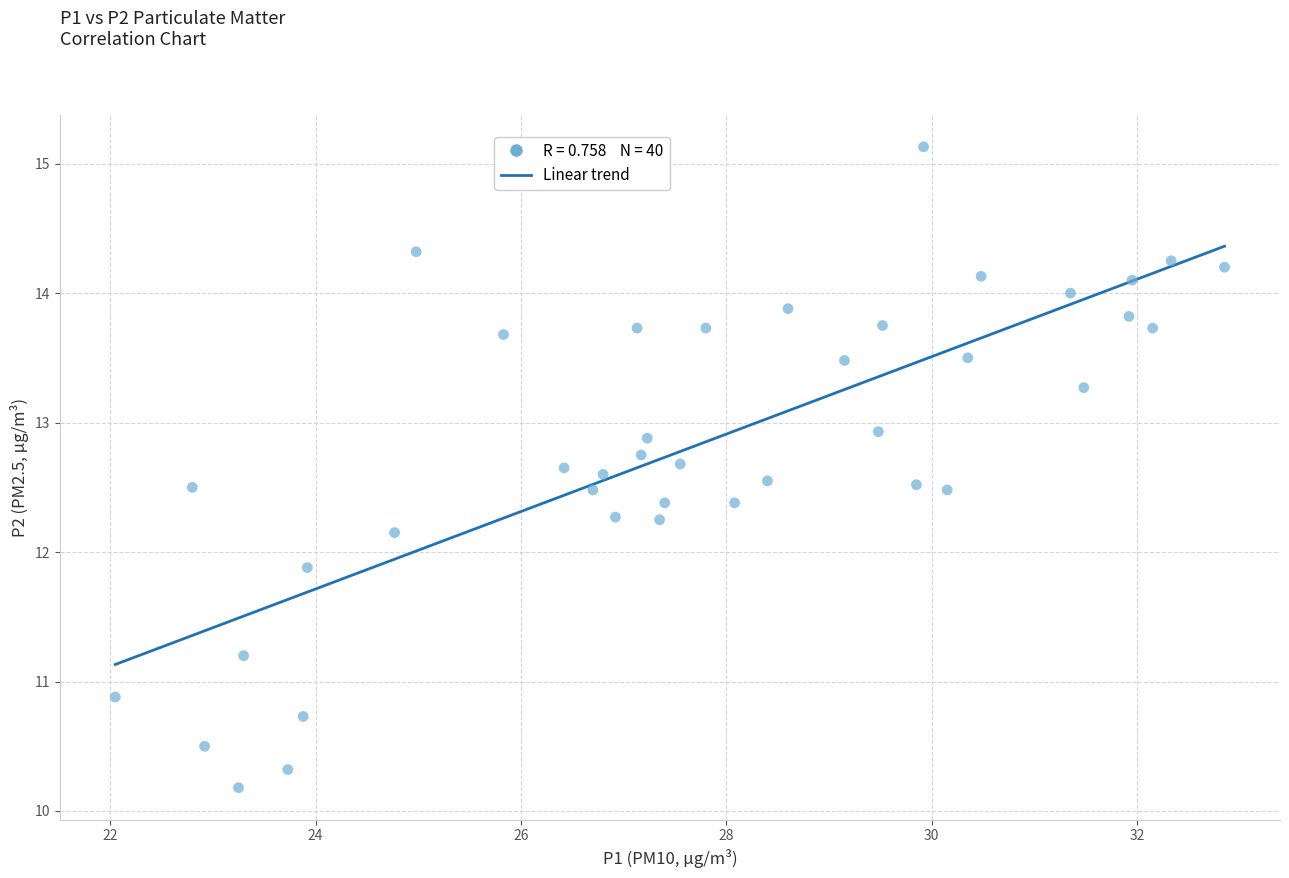

What is the range of X values (max minus min)?

10.8